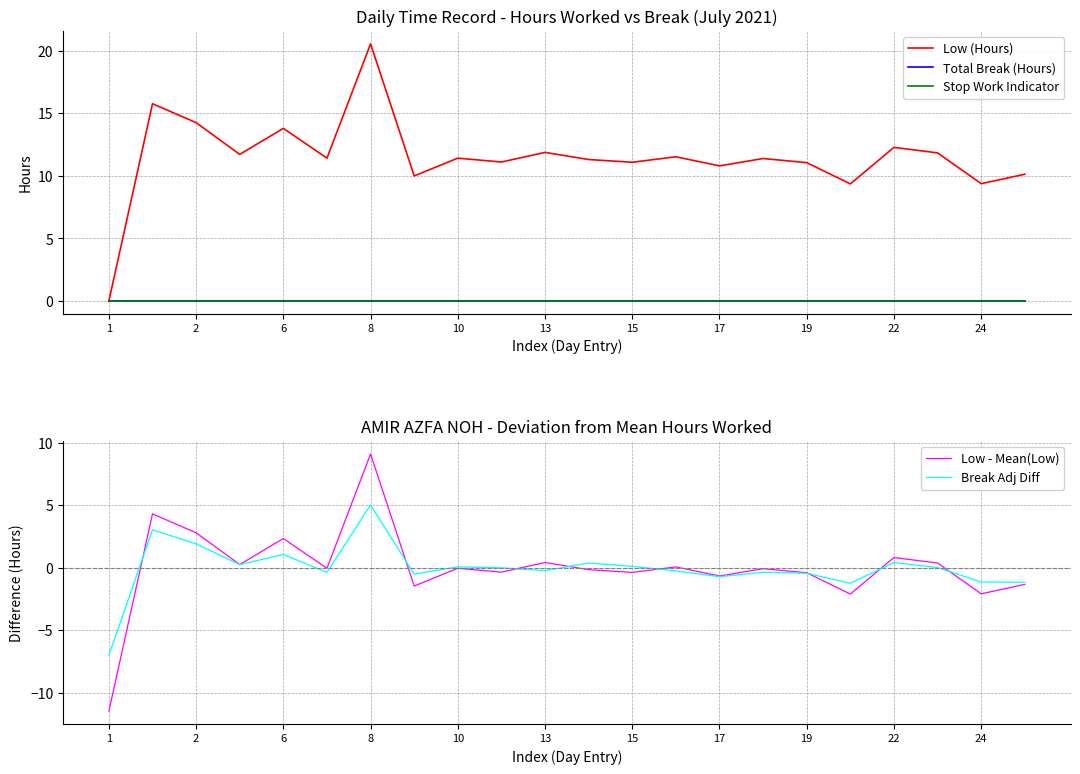

At 15, list the series in order from smallest to largest.

Total Break (Hours), Stop Work Indicator, Break Adj Diff, Low - Mean(Low), Low (Hours)